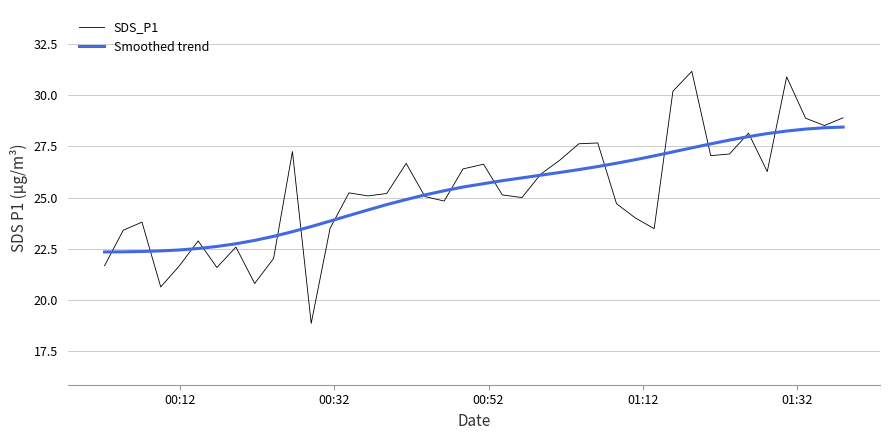

How many lines are shown in the chart?

2